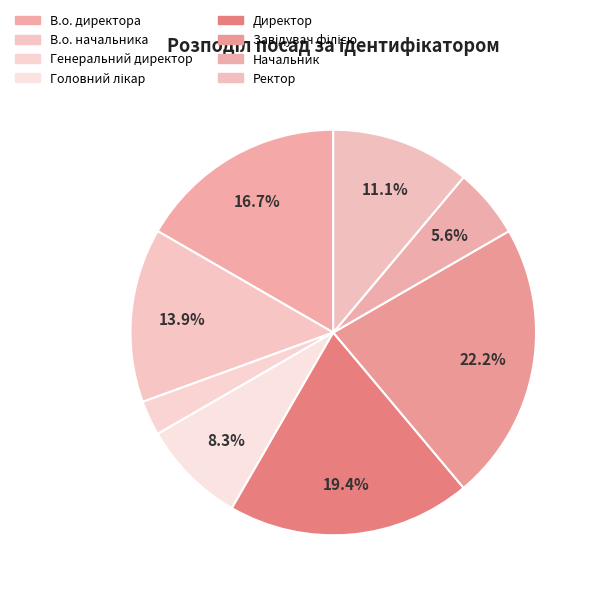

How many slices are in this pie chart?

8